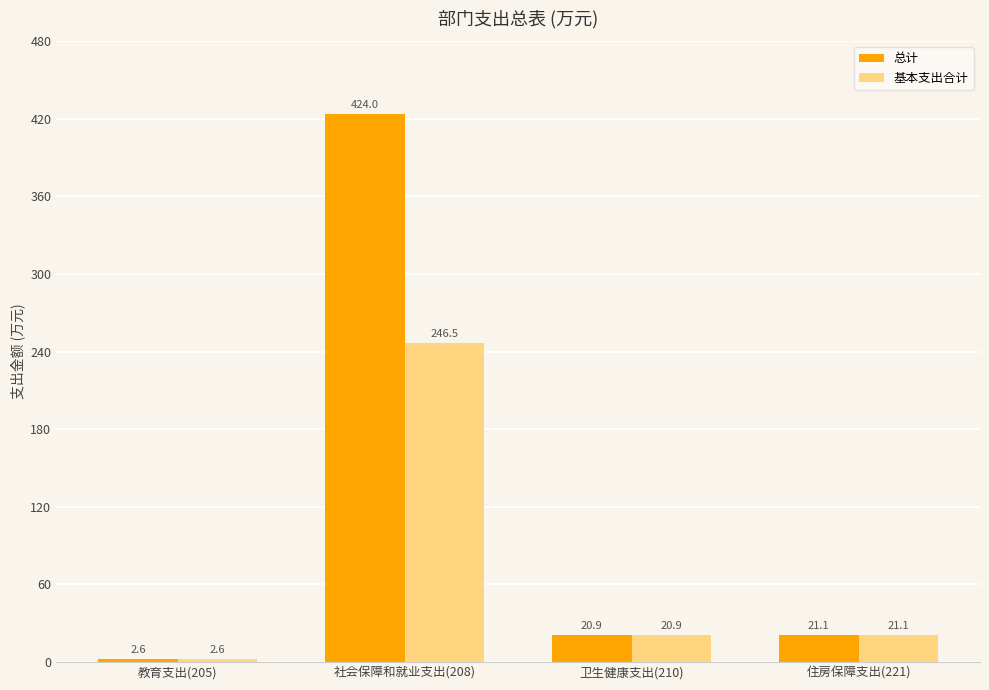

What is the total value across all series at 教育支出(205)?

5.3